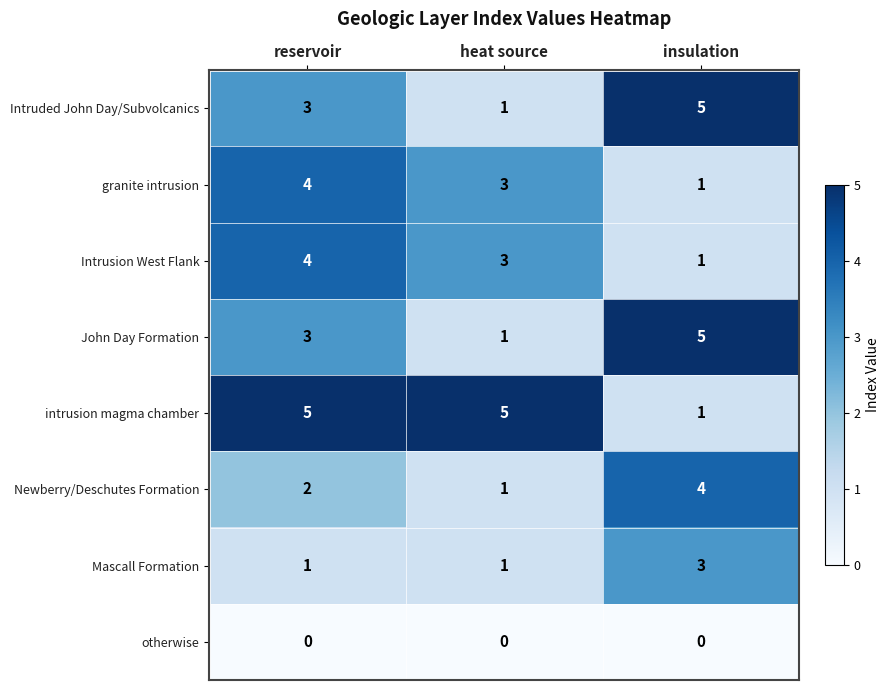

What is the difference between the second highest and minimum values in the intrusion magma chamber series?

4